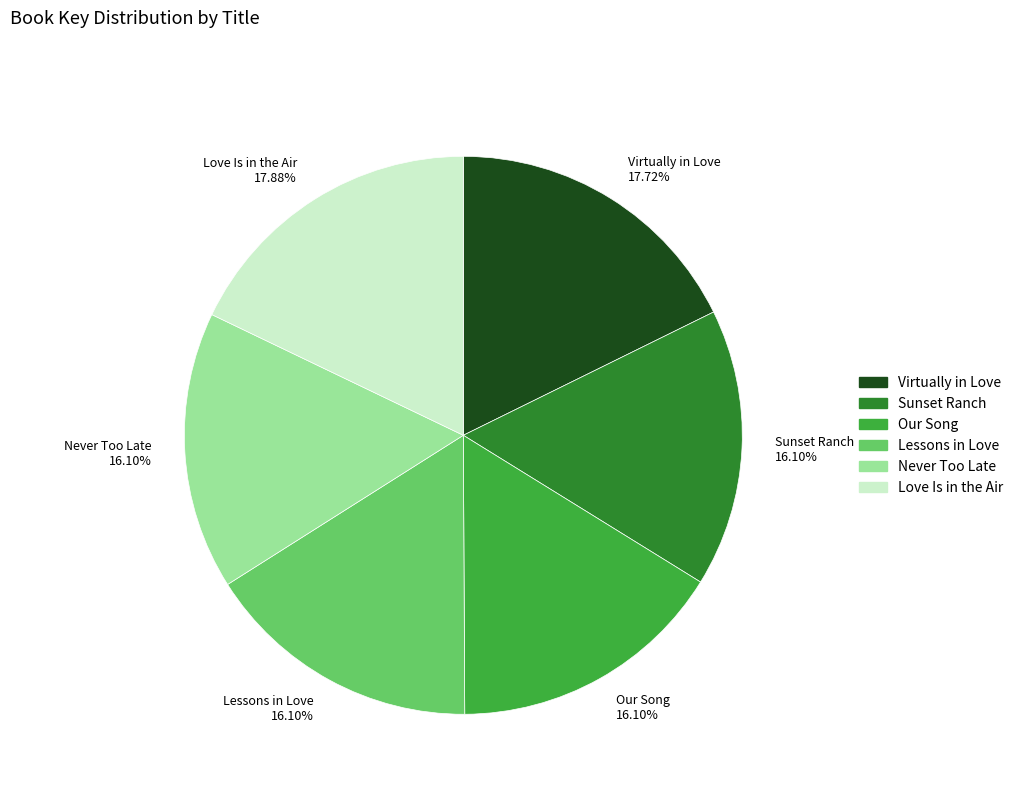

What is the ratio of the value at Our Song to the value at Lessons in Love?

1.0